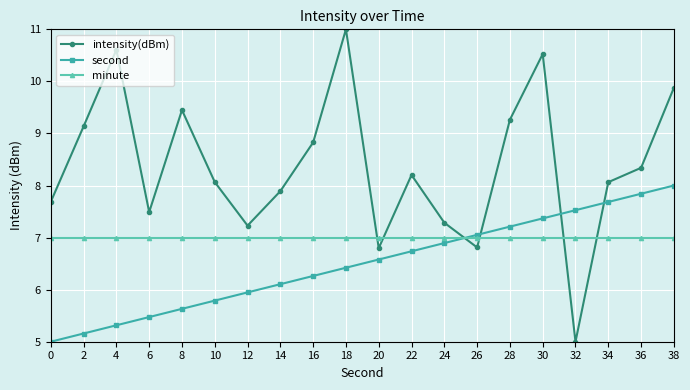

The value of minute at 20 is 4.9. True or false?

False